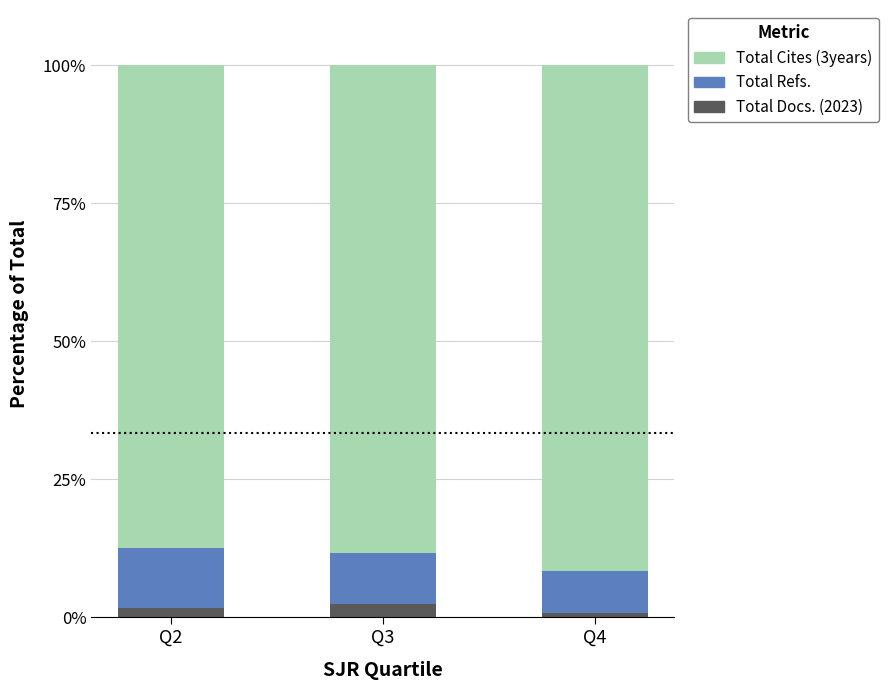

What are all the series names shown in the legend?

Total Cites (3years), Total Refs., Total Docs. (2023)